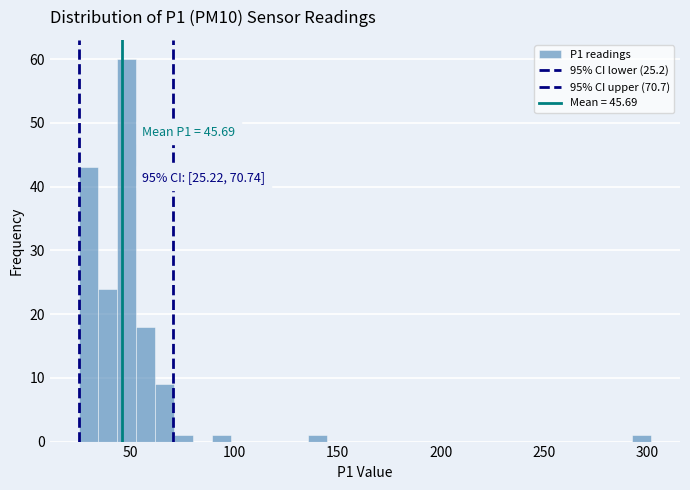

Around what value on the x-axis is the tallest bar? Give the approximate position of its centre, as read against the axis.

50